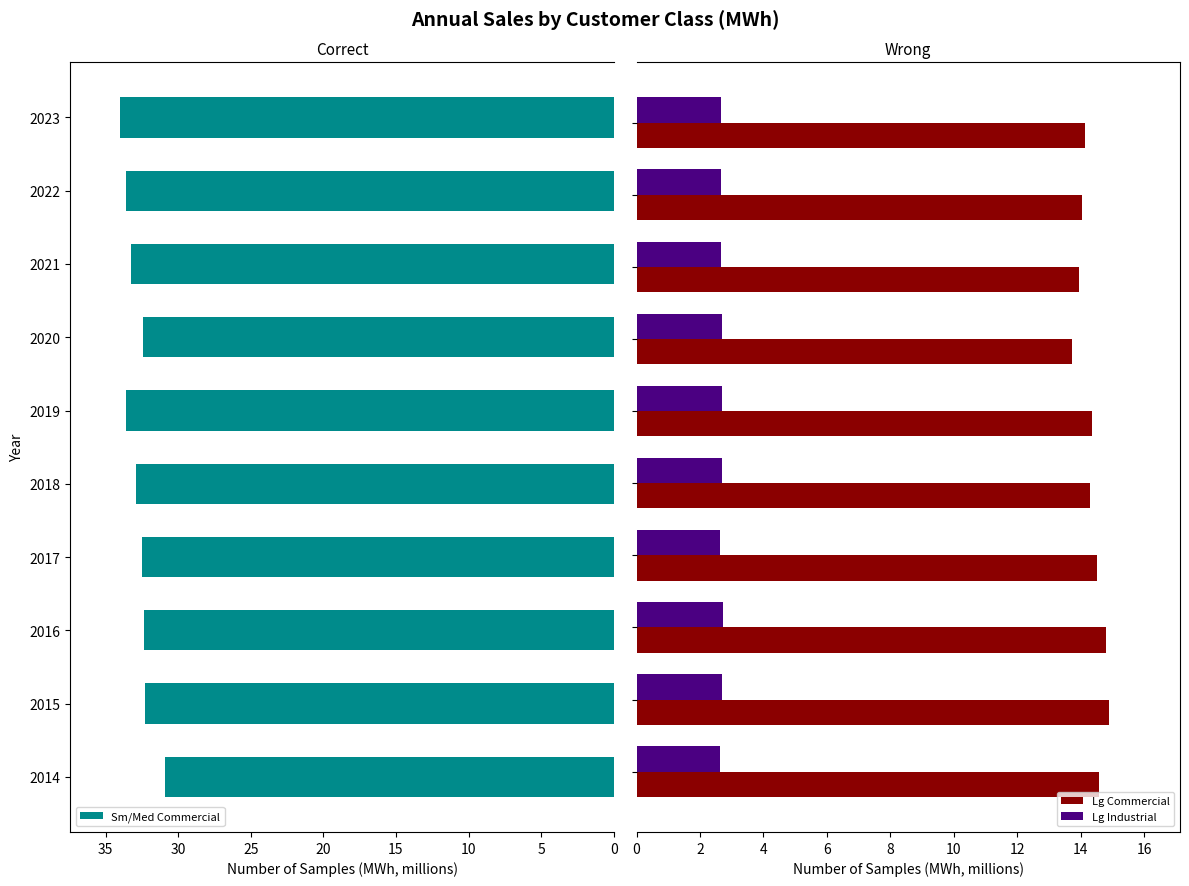

What is the maximum value for Lg Commercial?

14.9